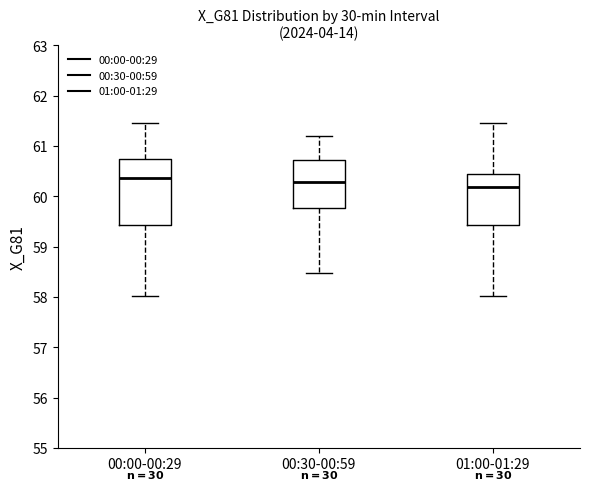

Reading left to right, transcribe this box plot: for each box, give where its median line is, the range the box spans, and where its two whiskers end, as read against the y-axis. The values are not printed on the chart, so give them approximately, as read against the axis.

00:00-00:29: median 60.4, box 59.4 to 60.7, whiskers 58.0 to 61.5
00:30-00:59: median 60.3, box 59.8 to 60.7, whiskers 58.5 to 61.2
01:00-01:29: median 60.2, box 59.4 to 60.4, whiskers 58.0 to 61.5